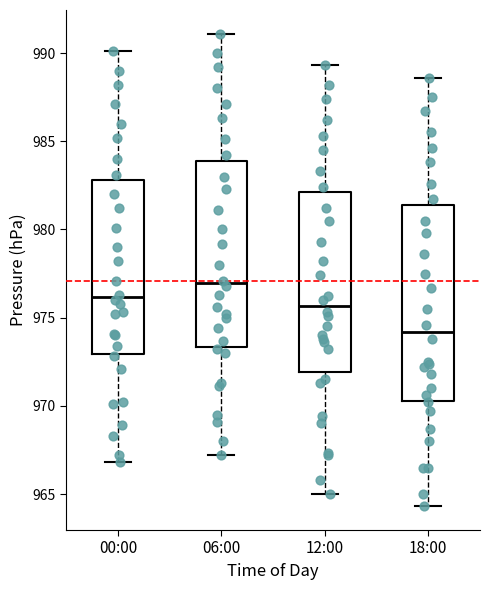

Reading left to right, transcribe this box plot: for each box, give where its median line is, the range the box spans, and where its two whiskers end, as read against the y-axis. The values are not printed on the chart, so give them approximately, as read against the axis.

00:00: median 976.0, box 973.0 to 983.0, whiskers 967.0 to 990.0
06:00: median 977.0, box 973.5 to 984.0, whiskers 967.0 to 991.0
12:00: median 975.5, box 972.0 to 982.0, whiskers 965.0 to 989.5
18:00: median 974.0, box 970.5 to 981.5, whiskers 964.5 to 988.5